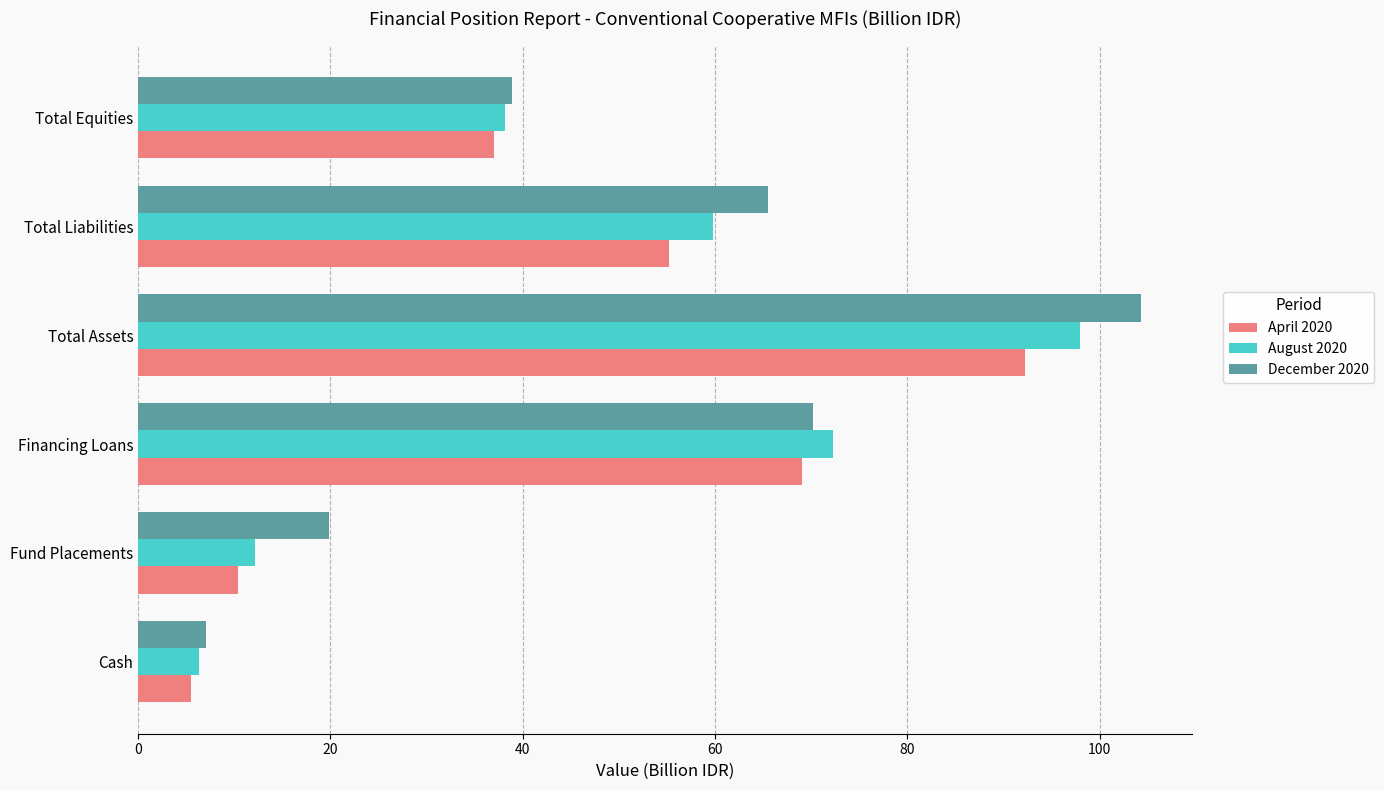

Which category has the highest value in the December 2020 series?

Total Assets